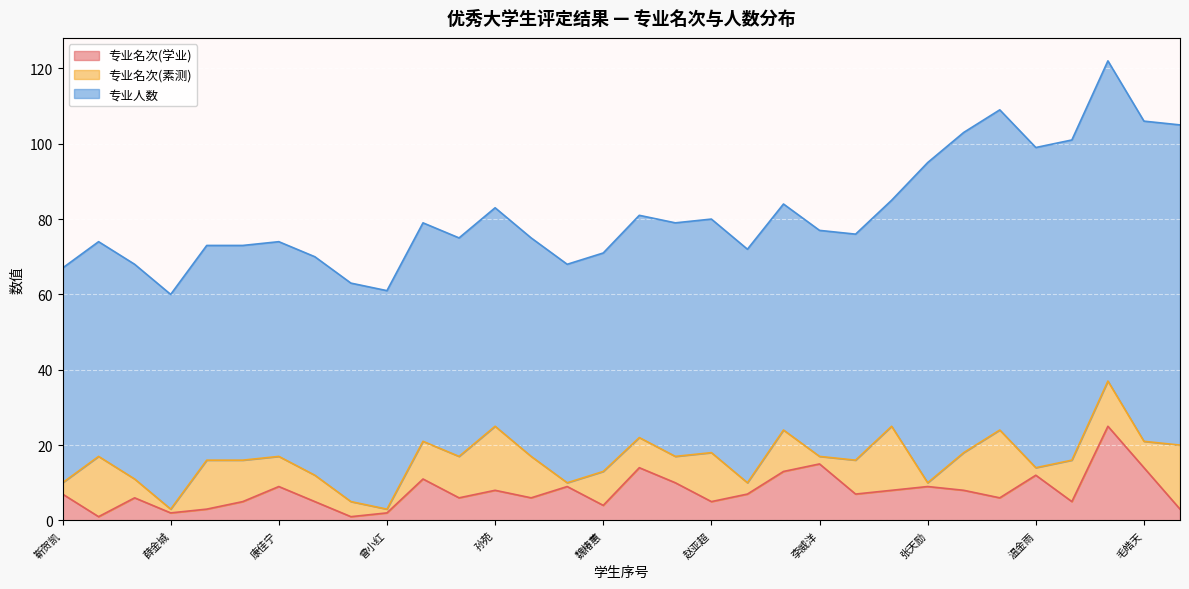

Reading right to left, transcribe all the data shown in this chart.

专业名次(学业): 3	14	25	5	12	6	8	9	8	7	15	13	7	5	10	14	4	9	6	8	6	11	2	1	5	9	5	3	2	6	1	7
专业名次(素测): 17	7	12	11	2	18	10	1	17	9	2	11	3	13	7	8	9	1	11	17	11	10	1	4	7	8	11	13	1	5	16	3
专业人数: 85	85	85	85	85	85	85	85	60	60	60	60	62	62	62	59	58	58	58	58	58	58	58	58	58	57	57	57	57	57	57	57